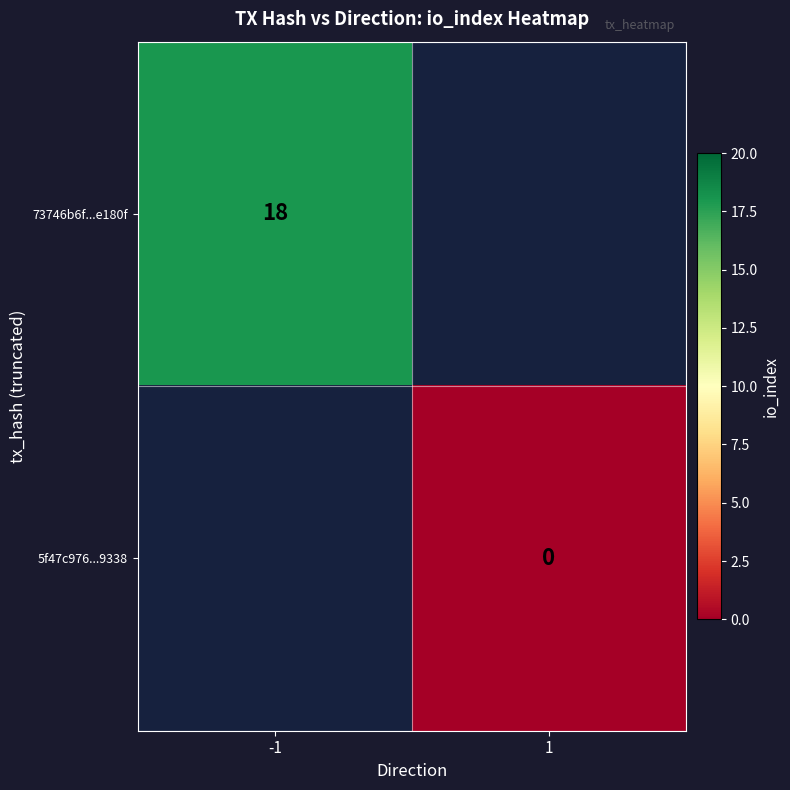

How many categories are shown in the chart?

2